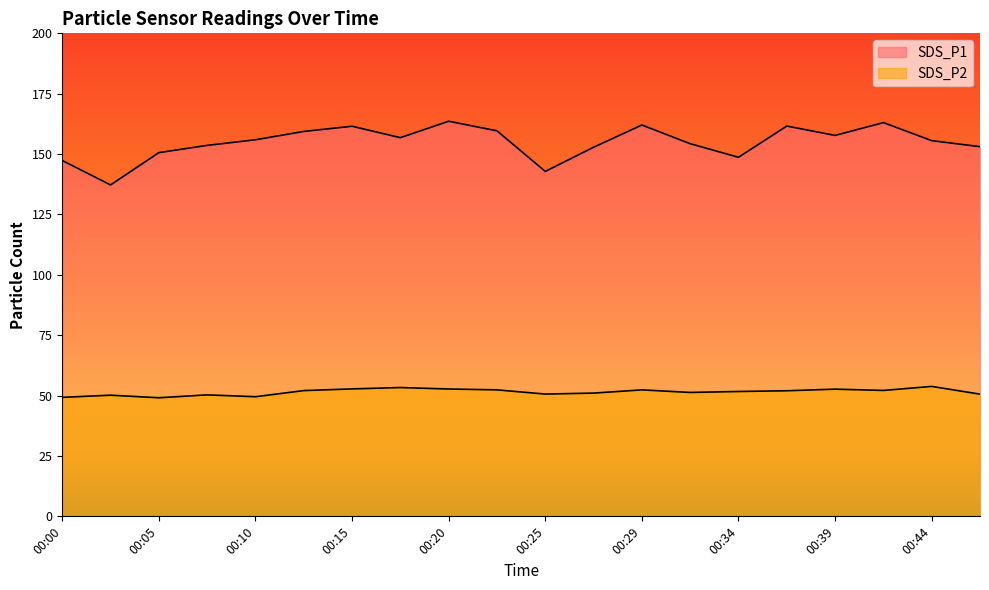

Is the value of SDS_P1 at 00:05 greater than the value of SDS_P2 at 00:34?

Yes